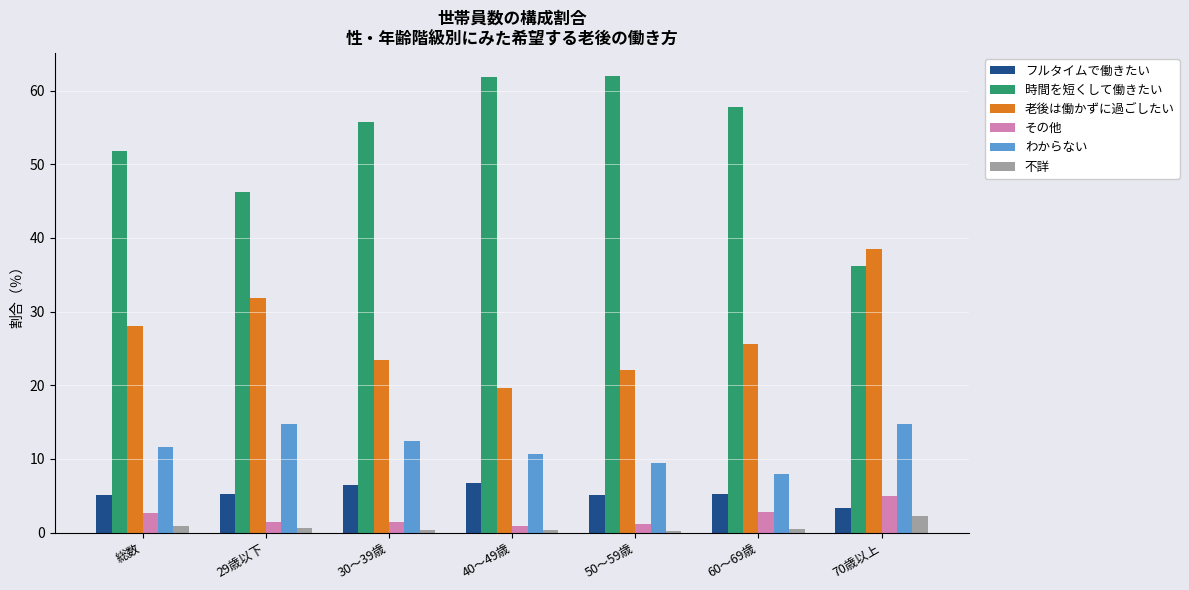

Which series changed the most between 40～49歳 and 70歳以上?

時間を短くして働きたい